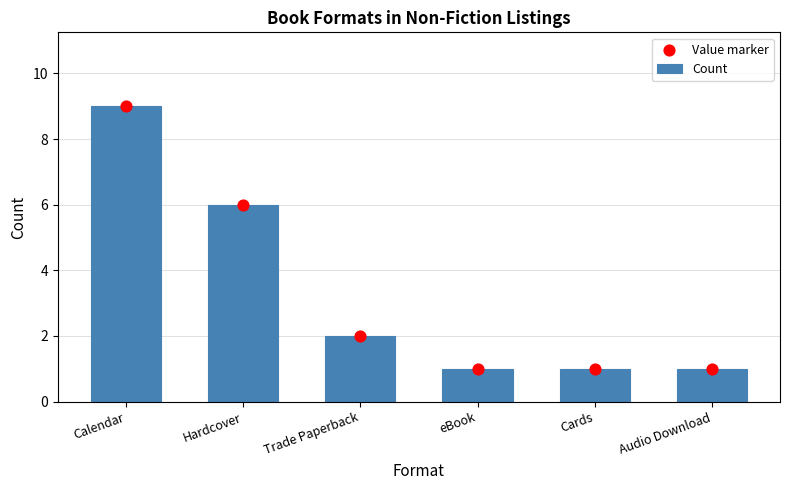

What are all the series names shown in the legend?

Count, Value marker